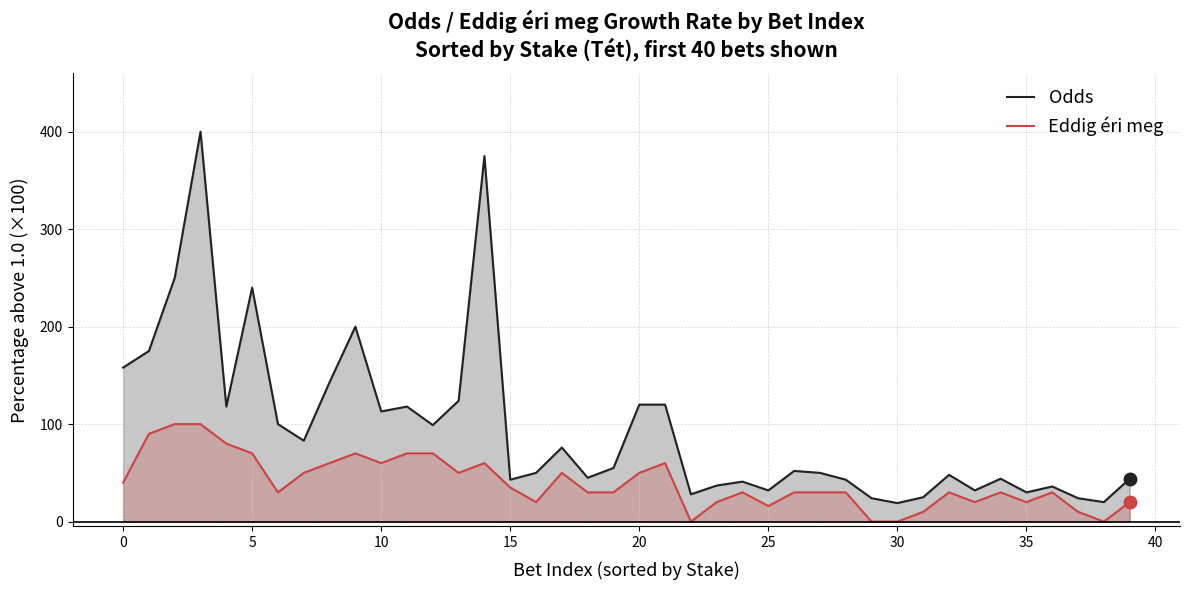

Is it true that Odds equals 146.1 at 5?

False